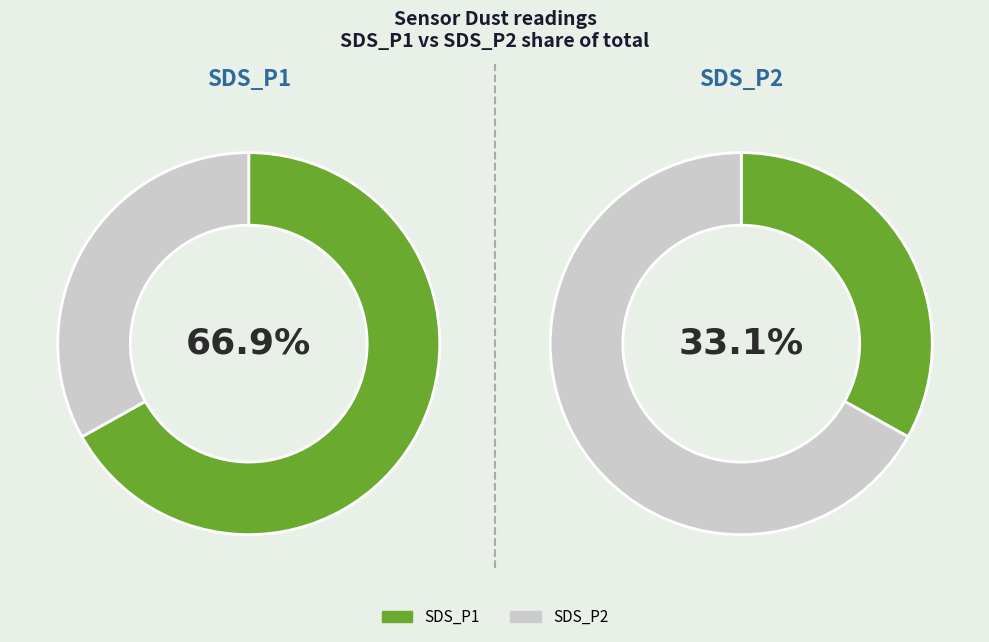

Which series has the widest spread of values?

SDS_P1